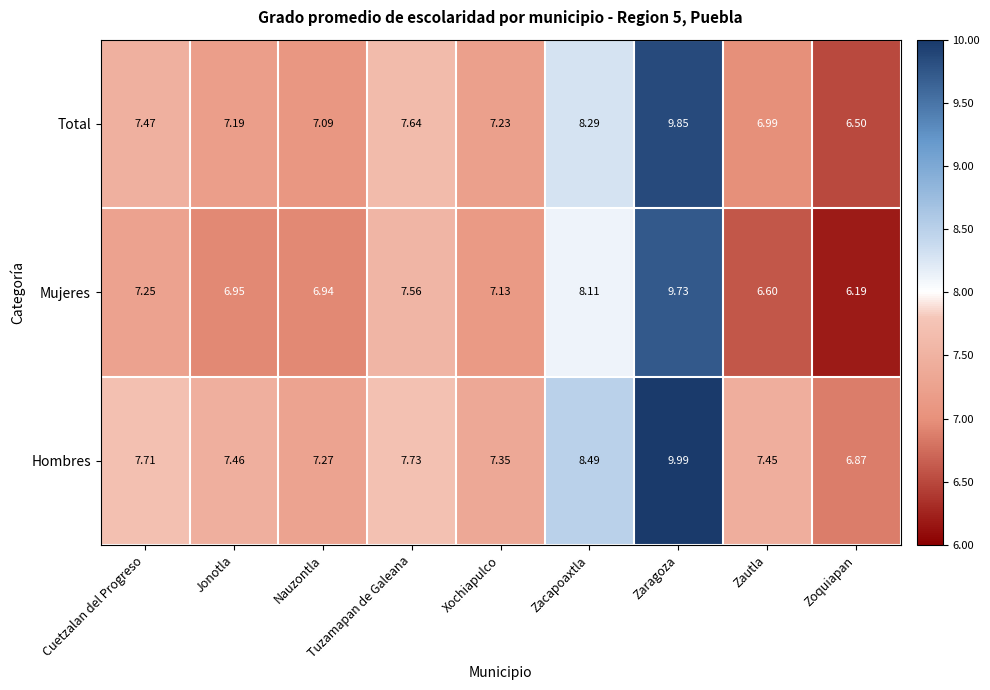

At which label does Mujeres first exceed 7?

Cuetzalan del Progreso